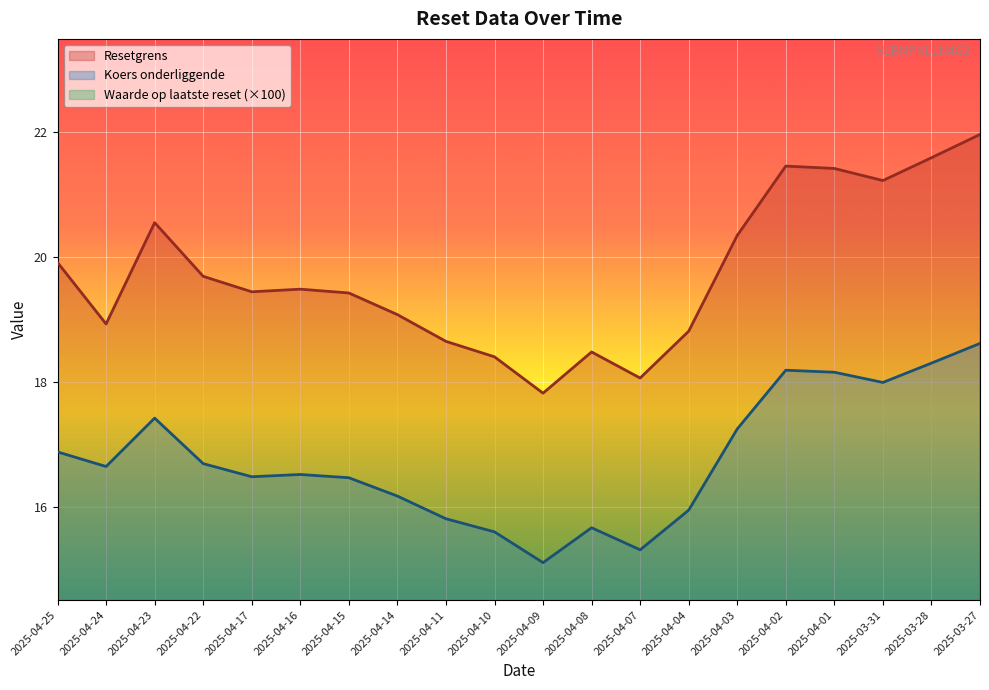

What is the highest value of the Waarde op laatste reset series?

3.0